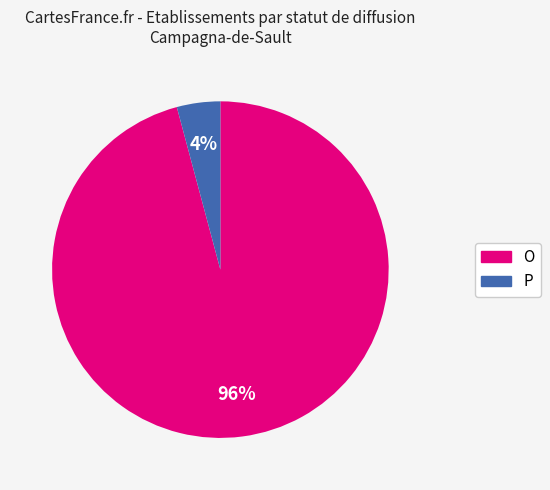

Does O account for over 50% of the chart?

Yes